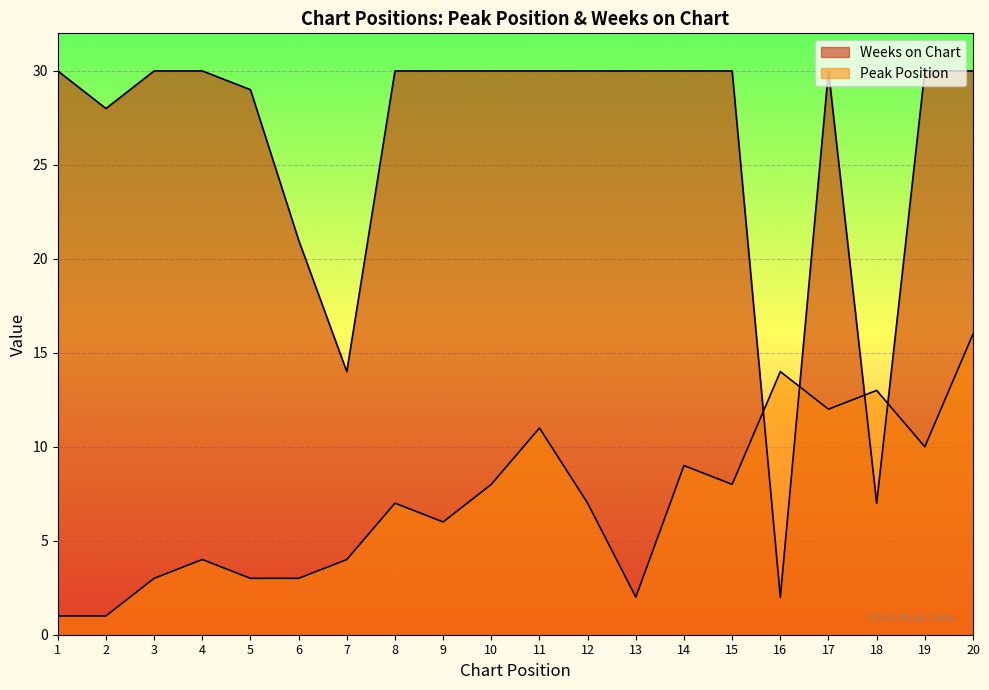

Where does the Peak Position series first go above 7?

10